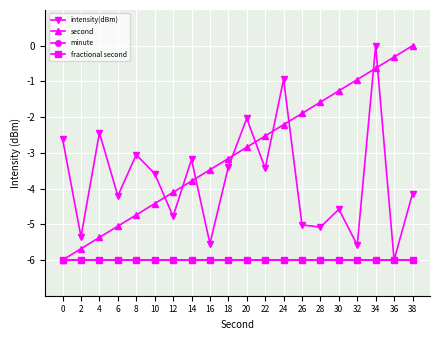

True or false: intensity(dBm) has more than 0 interior local peaks.

True